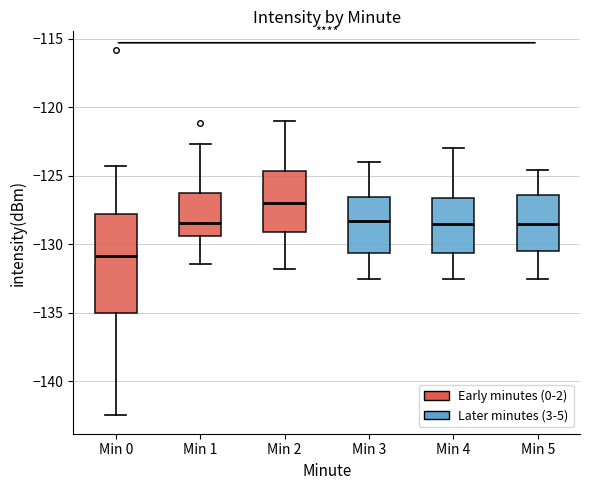

Reading left to right, transcribe this box plot: for each box, give where its median line is, the range the box spans, and where its two whiskers end, as read against the y-axis. The values are not printed on the chart, so give them approximately, as read against the axis.

Min 0: median -131.0, box -135.0 to -128.0, whiskers -142.5 to -124.5
Min 1: median -128.5, box -129.5 to -126.0, whiskers -131.5 to -122.5
Min 2: median -127.0, box -129.0 to -124.5, whiskers -132.0 to -121.0
Min 3: median -128.5, box -130.5 to -126.5, whiskers -132.5 to -124.0
Min 4: median -128.5, box -130.5 to -126.5, whiskers -132.5 to -123.0
Min 5: median -128.5, box -130.5 to -126.5, whiskers -132.5 to -124.5